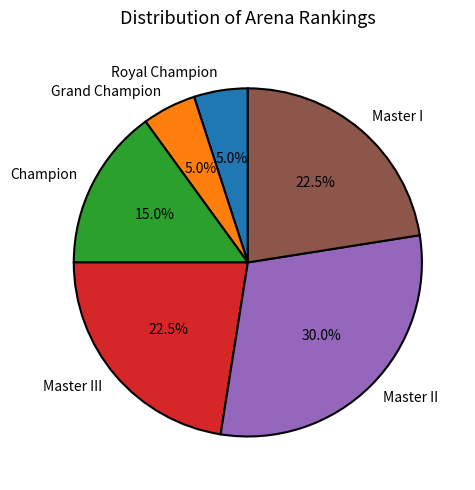

Which category has the biggest portion of the pie?

Master II